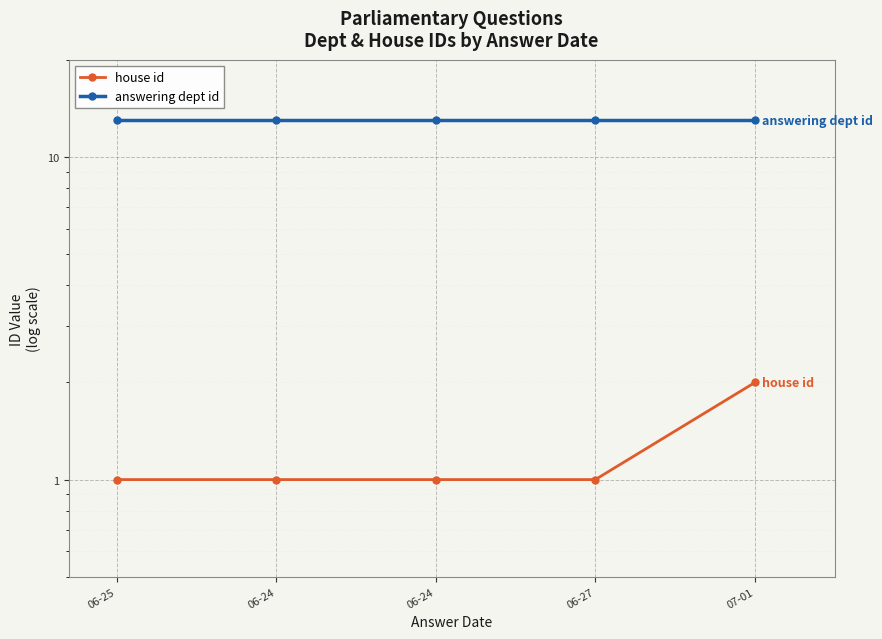

Where is answering dept id nearest to the value 13?

06-25